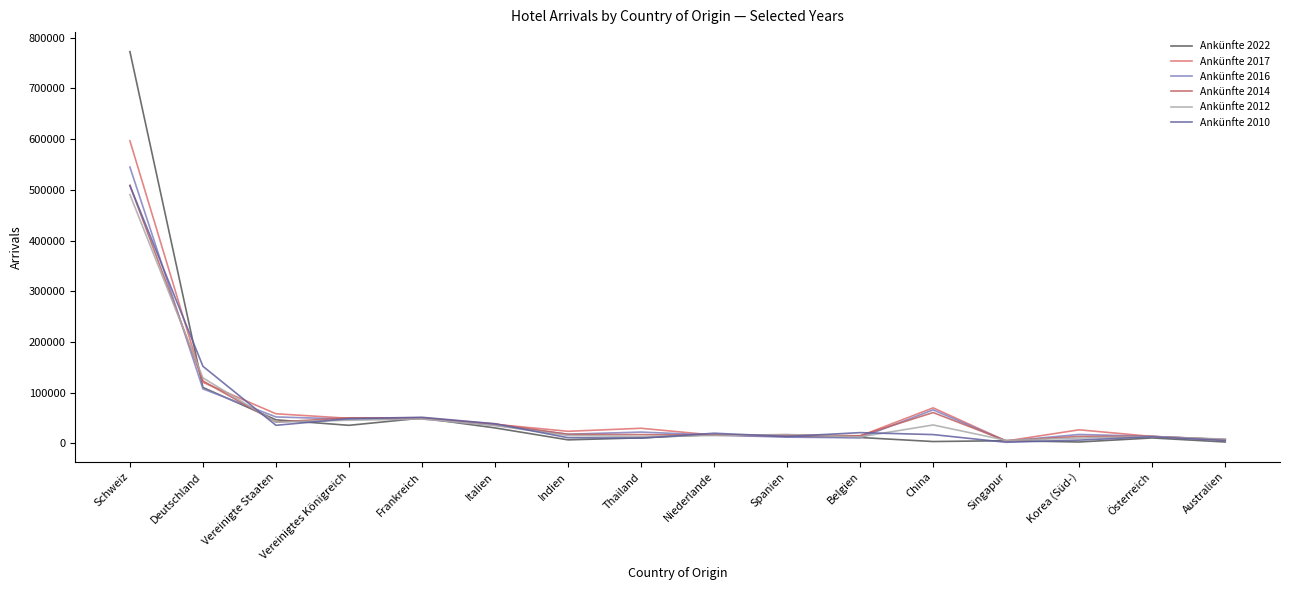

Rank the categories by Ankünfte 2016 value from lowest to highest.

Singapur, Australien, Belgien, Spanien, Österreich, Niederlande, Korea (Süd-), Indien, Thailand, Italien, Vereinigtes Königreich, Frankreich, Vereinigte Staaten, China, Deutschland, Schweiz